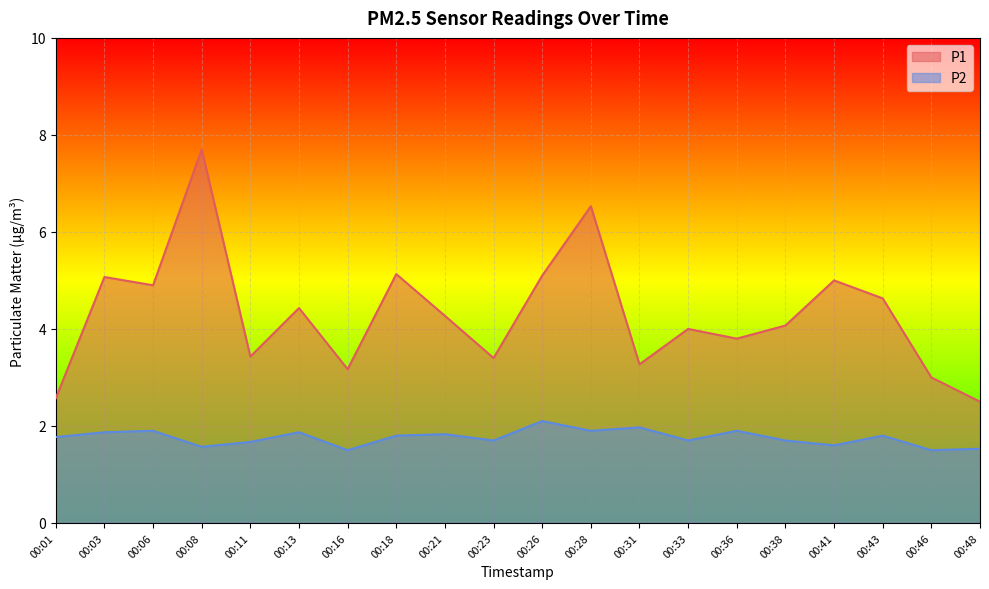

What is the sum of all P2 values?

35.2